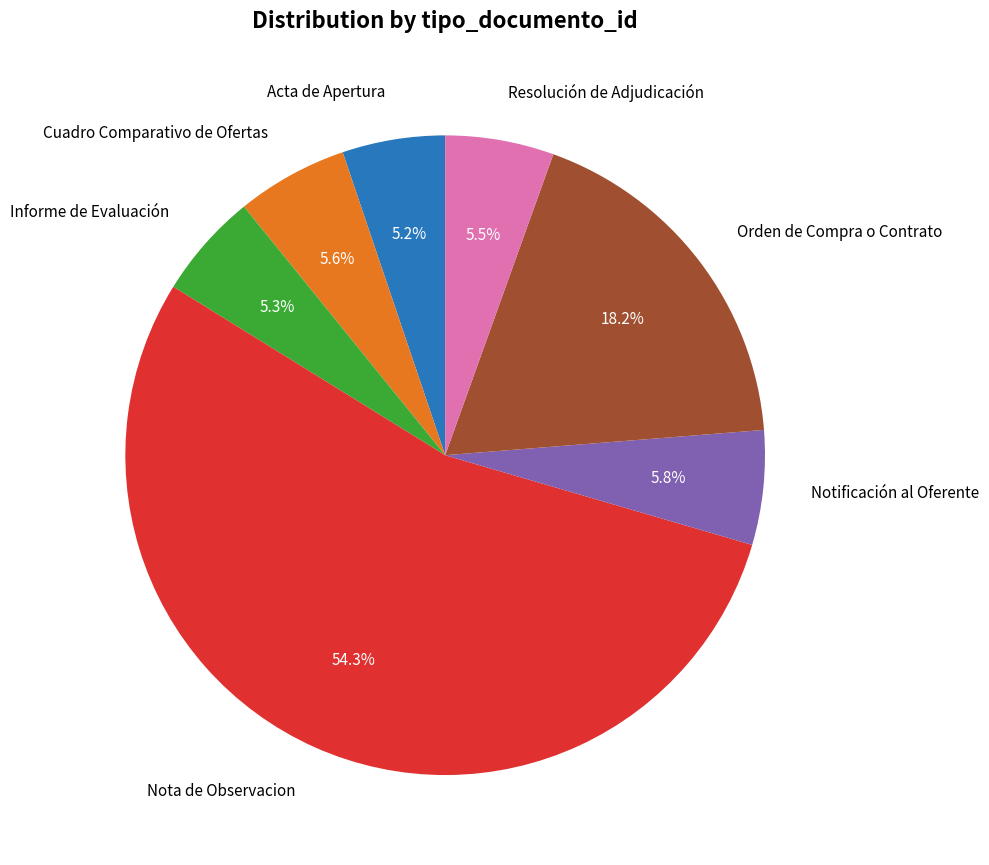

Which has a higher value, Notificación al Oferente or Acta de Apertura?

Notificación al Oferente